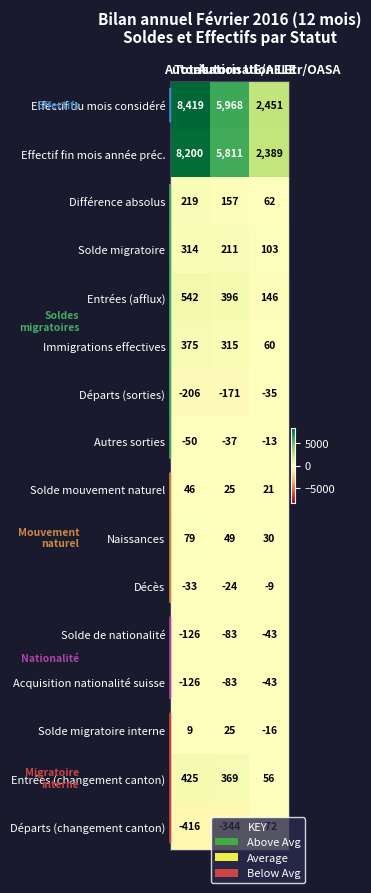

What is the highest value of the Départs (changement canton) series?

-72